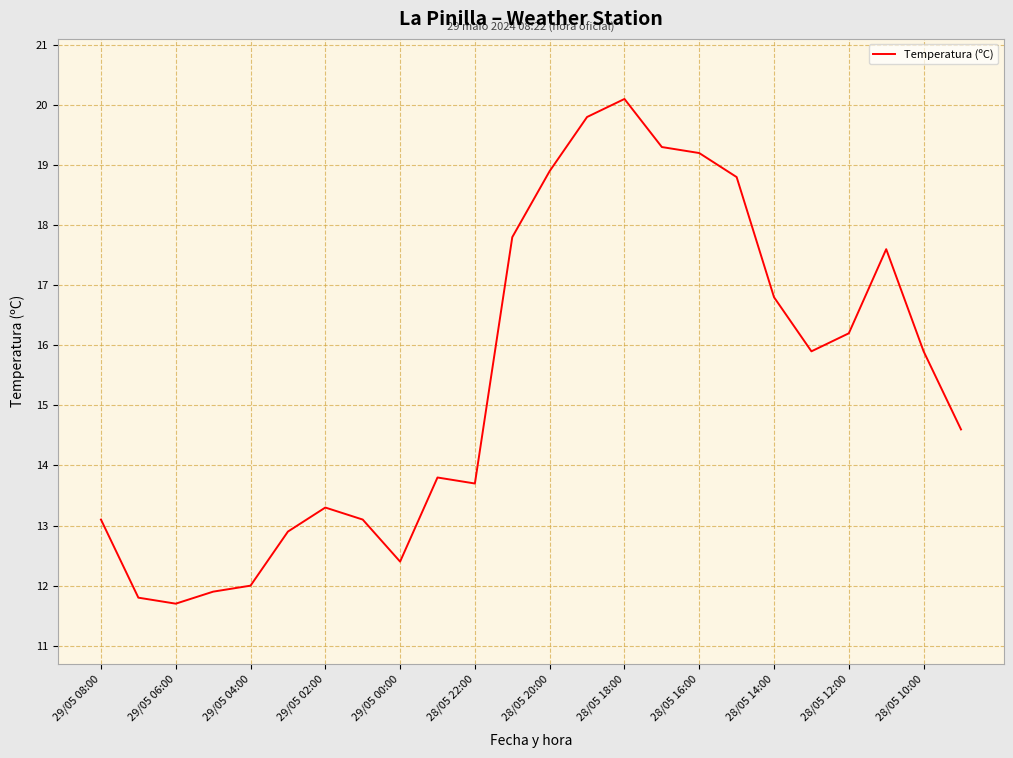

What is the smallest value displayed?

11.7